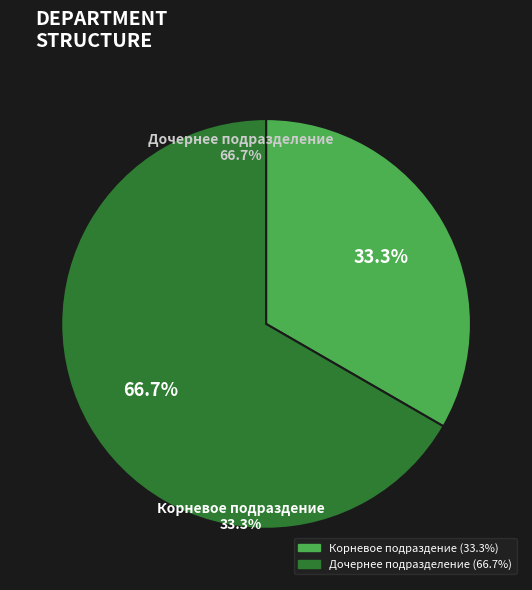

How many segments does this pie chart have?

2